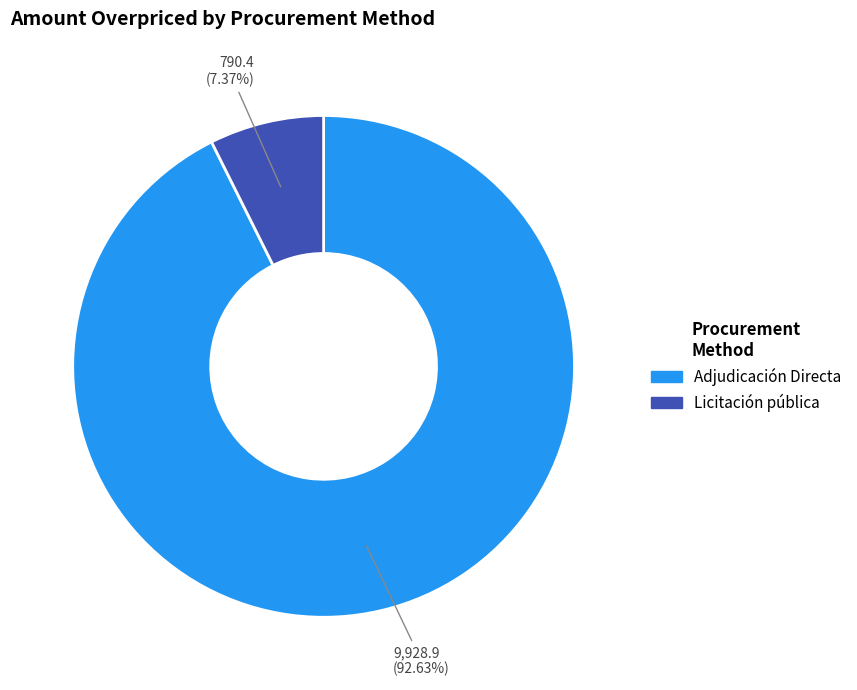

To the nearest percent, what portion does Licitación pública represent?

7%